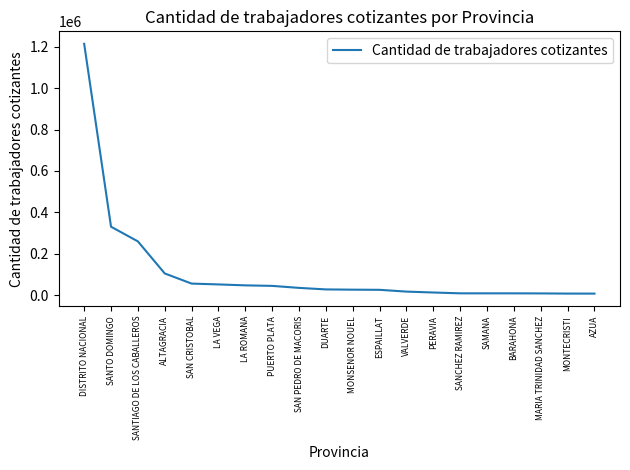

What is the greatest value displayed?

1214282